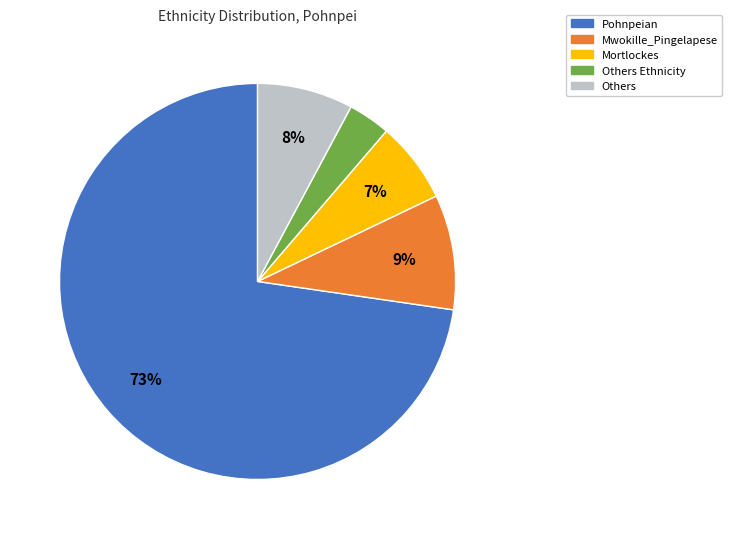

To the nearest percent, what is the average slice percentage?

20%